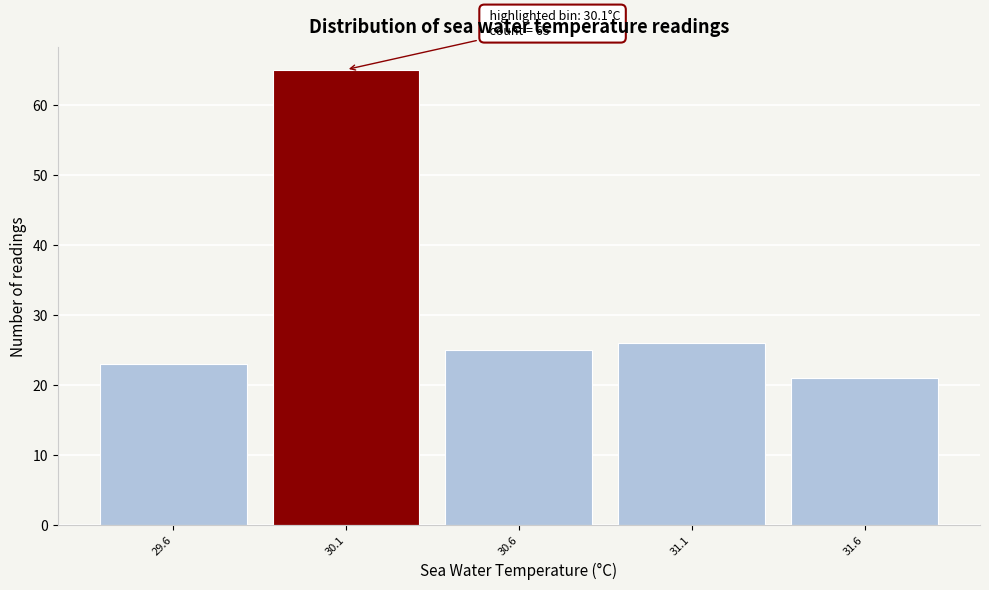

Which range on the x-axis has the tallest bar?

29.85 to 30.35